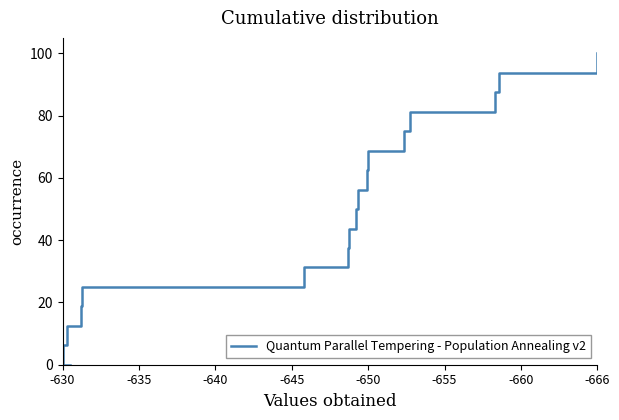

At which category does the chart reach its minimum across all series?

-630